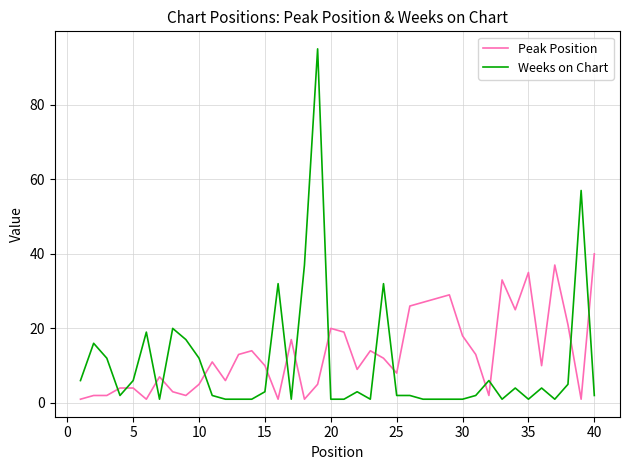

What is the maximum value for Weeks on Chart?

95